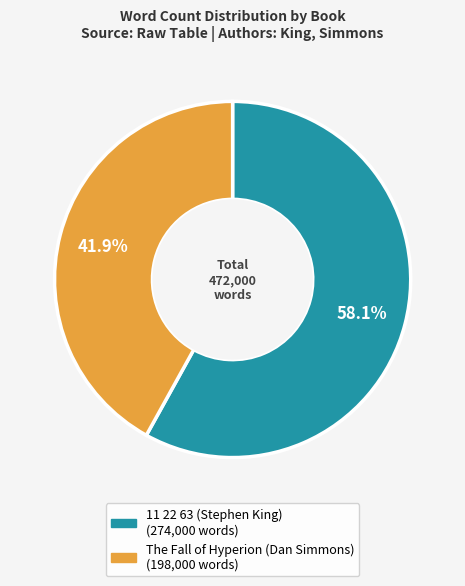

Combined, what portion of the pie is The Fall of Hyperion (Dan Simmons) and 11 22 63 (Stephen King)?

100.0%